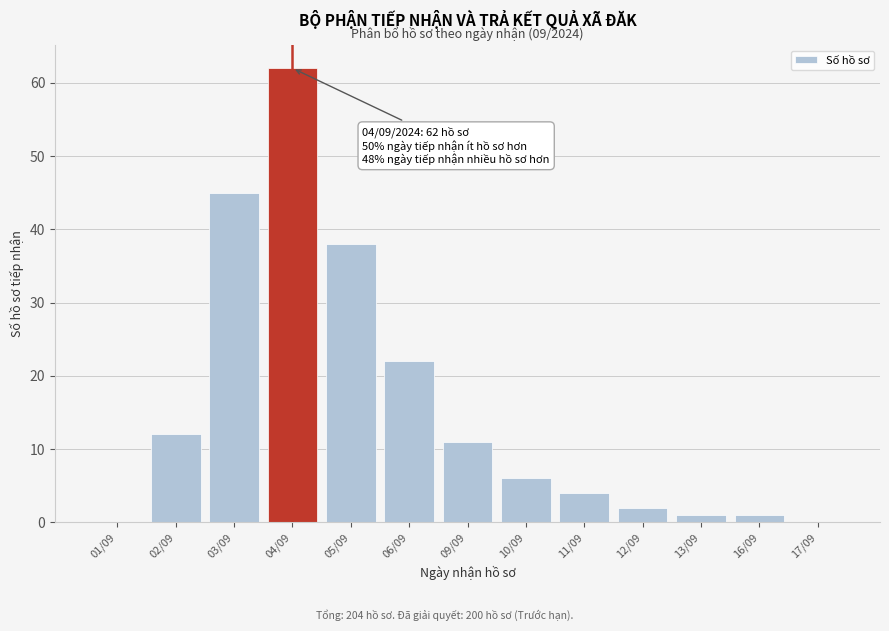

Reading left to right, extract all data points from this chart.

01/09=0	02/09=12	03/09=45	04/09=62	05/09=38	06/09=22	09/09=11	10/09=6	11/09=4	12/09=2	13/09=1	16/09=1	17/09=0